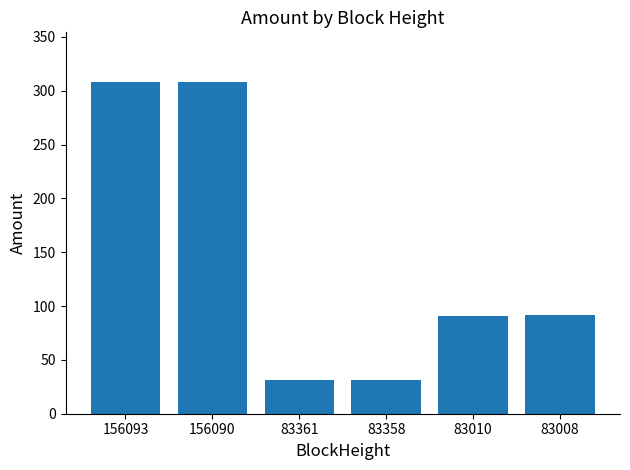

What is the value of the 5th bar from the left?

91.0